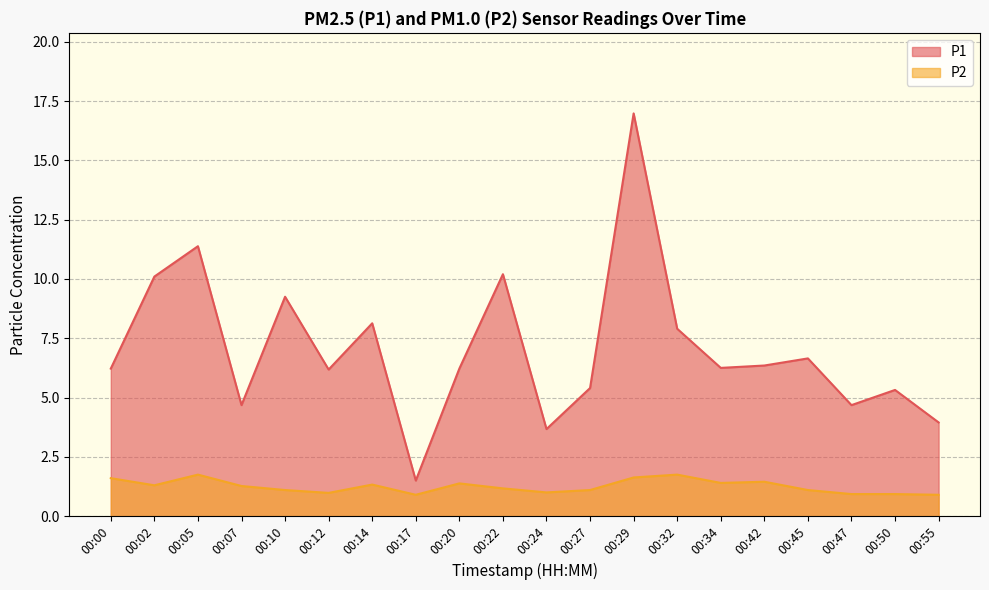

True or false: P2 and P1 intersect in this chart.

False